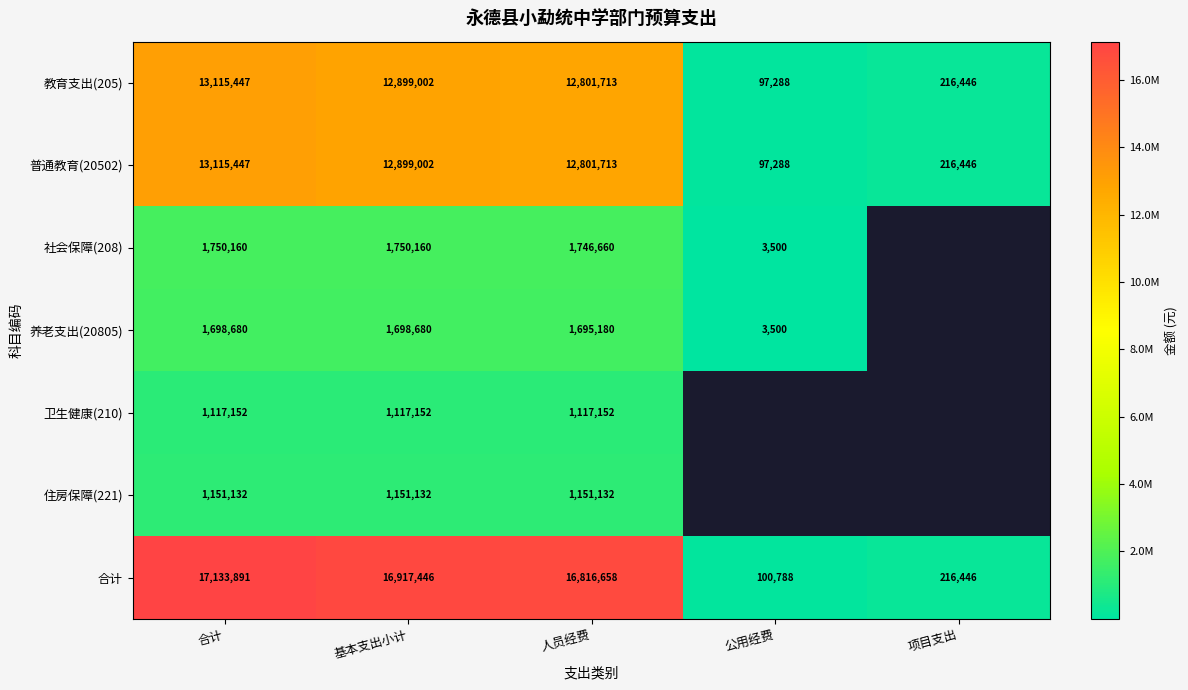

How many data points in 普通教育(20502) are less than 12801713?

2